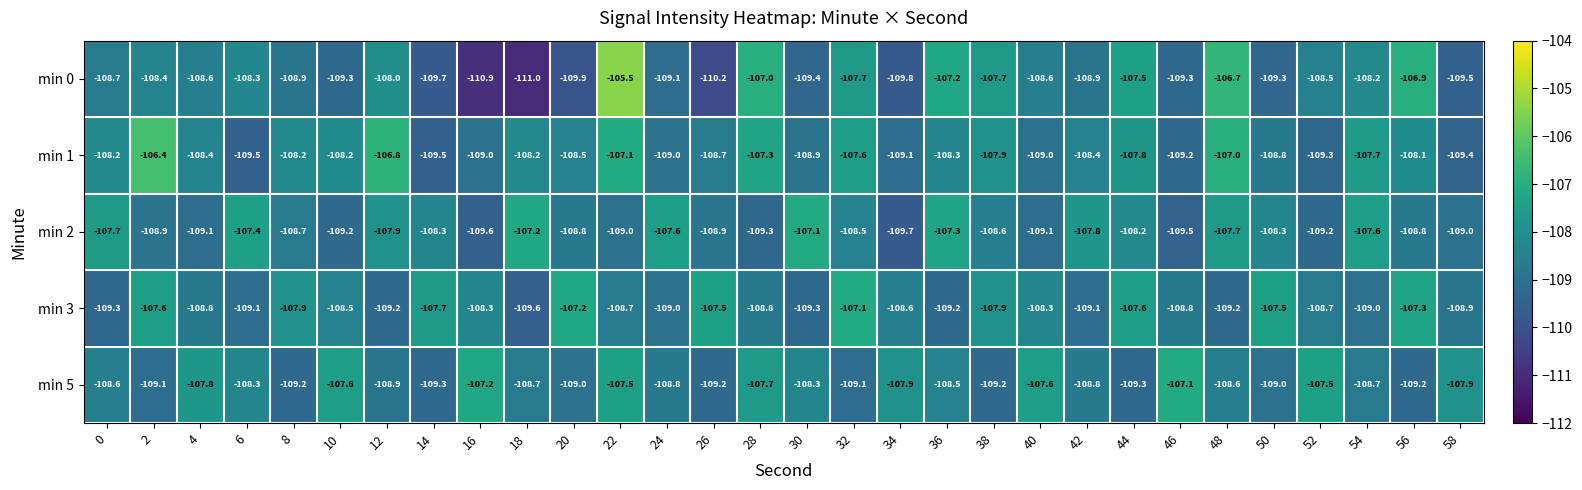

What is the minimum value shown in the chart?

-111.0